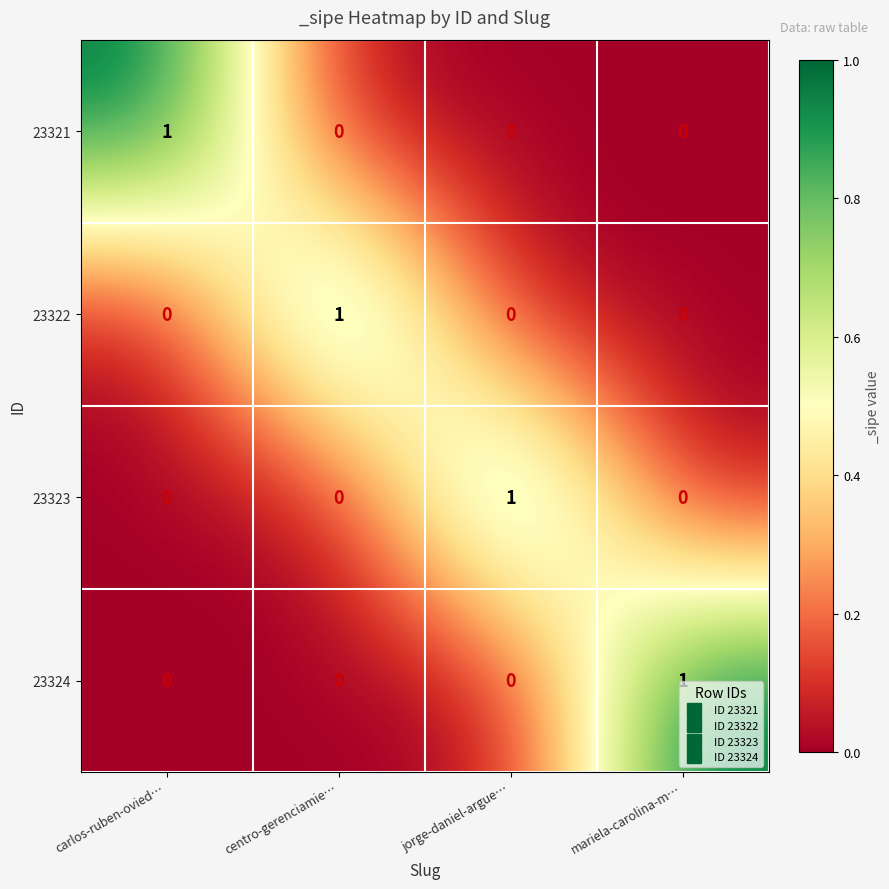

Count the 23322 values in the range 0 to 1.

4